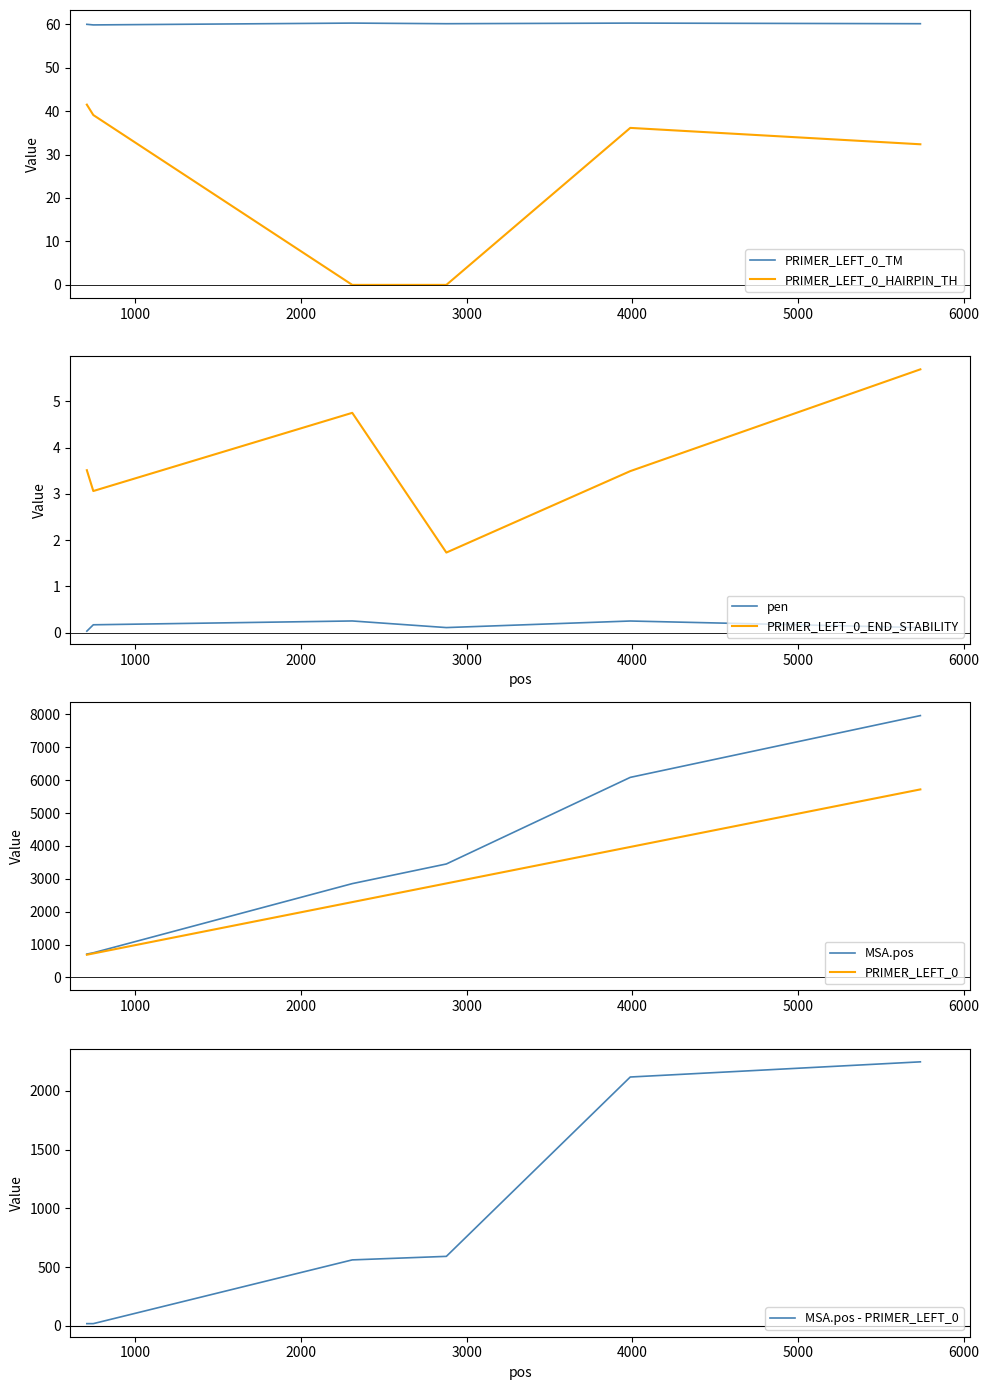

True or false: PRIMER_LEFT_0_TM and PRIMER_LEFT_0_HAIRPIN_TH intersect in this chart.

False